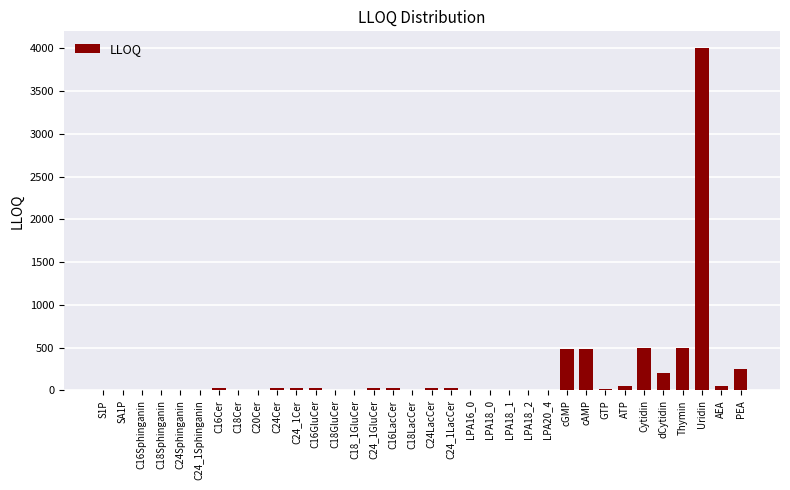

Between Cytidin and C24LacCer, which is larger?

Cytidin